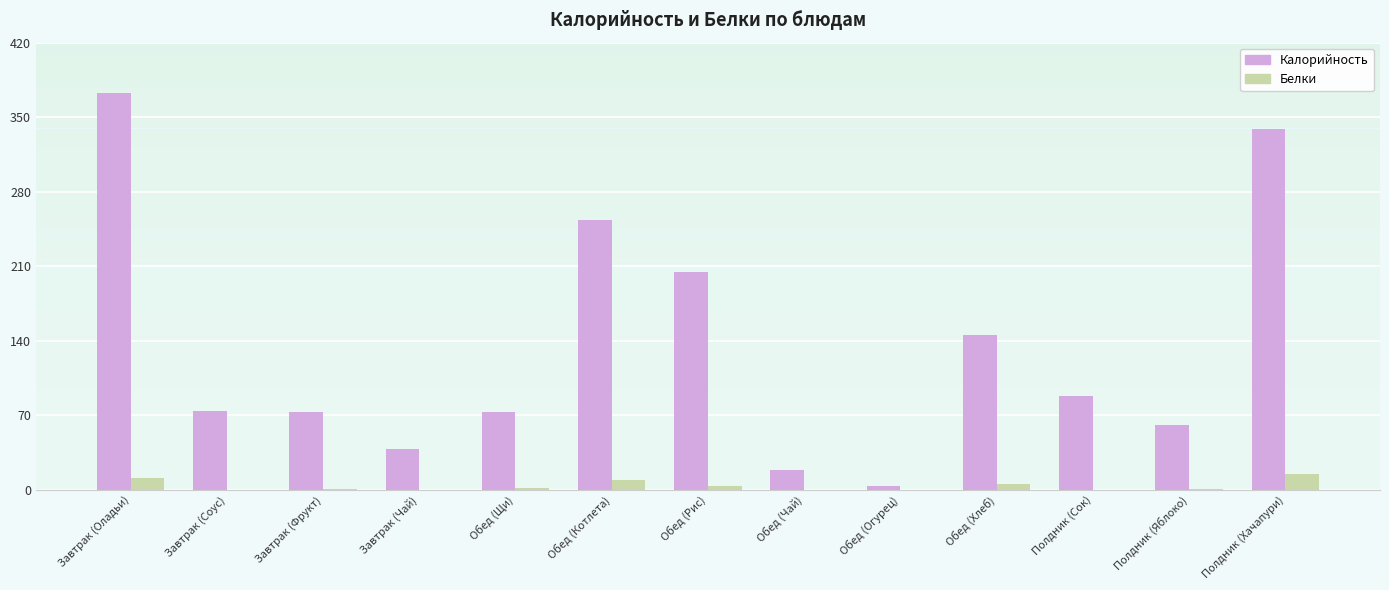

What is the maximum value shown in the chart?

373.0